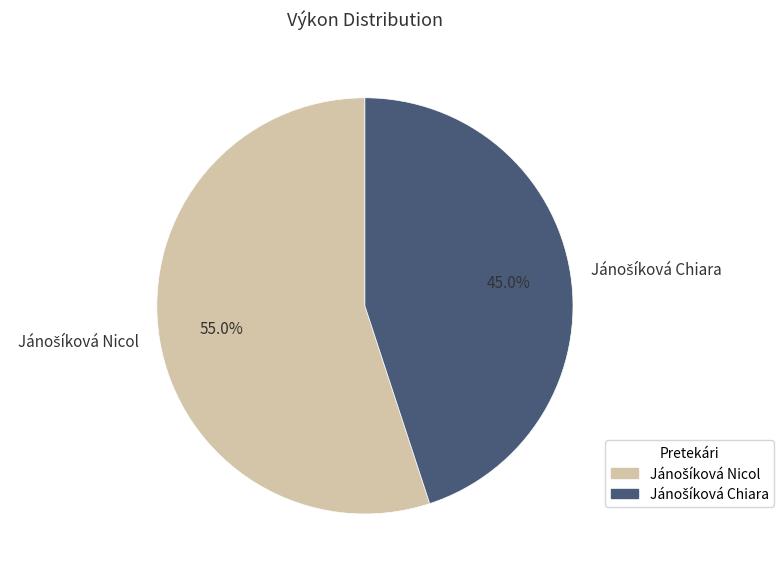

Is there any slice that represents more than half of the pie?

Yes